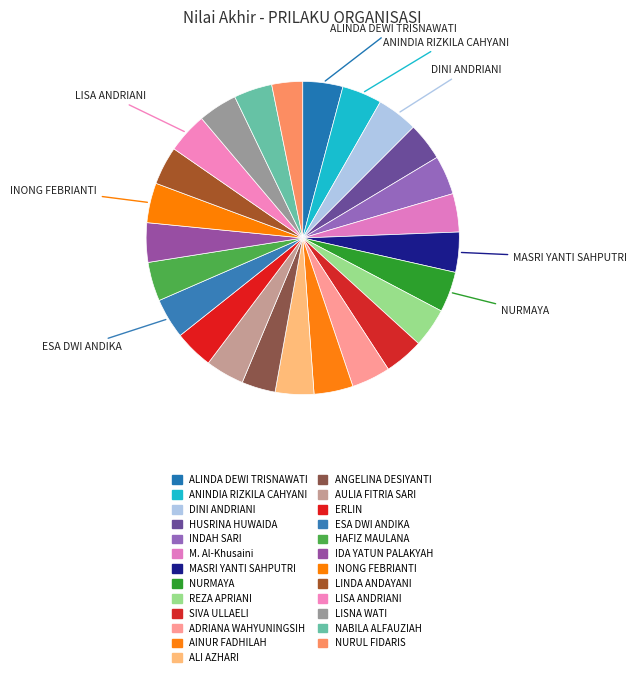

How much of the chart is everything except LINDA ANDAYANI?

96.0%